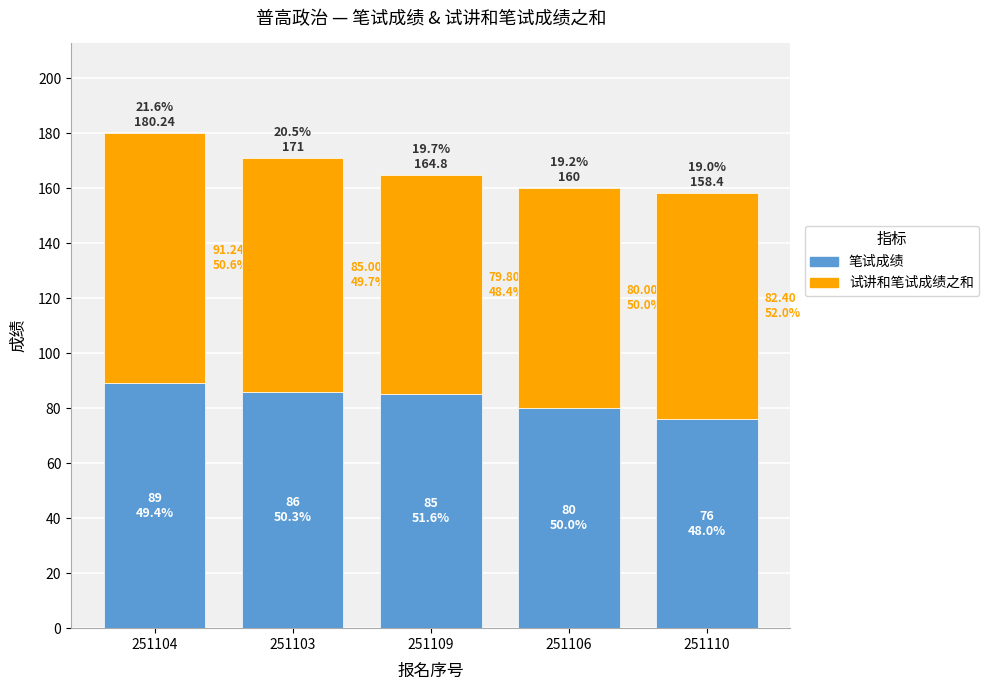

Which category has the highest value across all series?

251104